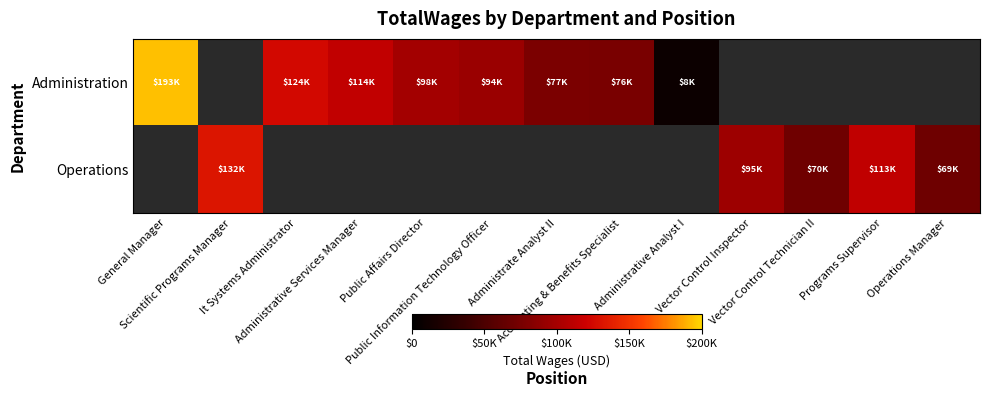

Is the value of Operations at Public Information Technology Officer greater than the value of Administration at Operations Manager?

No